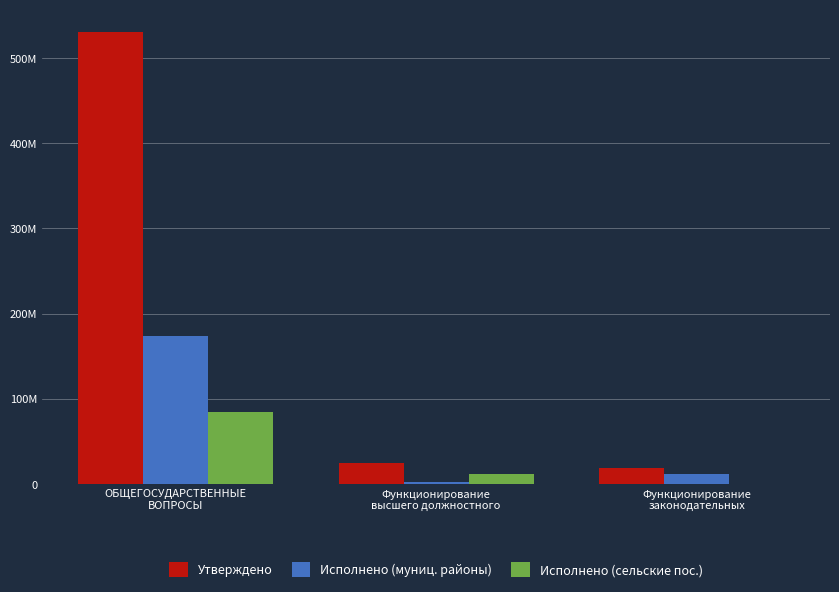

True or false: Исполнено (сельские пос.) has a value of 3886738.3 at Функционирование
высшего должностного.

False